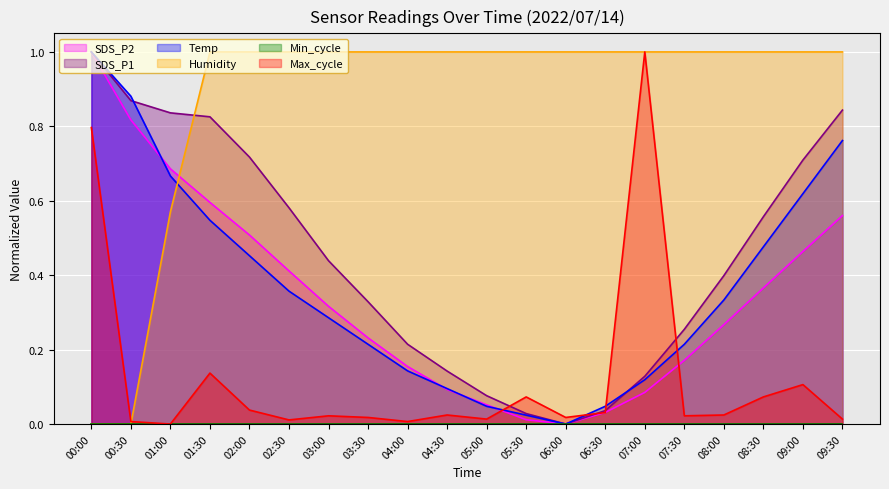

What is the sum of all Max_cycle values?

2.4